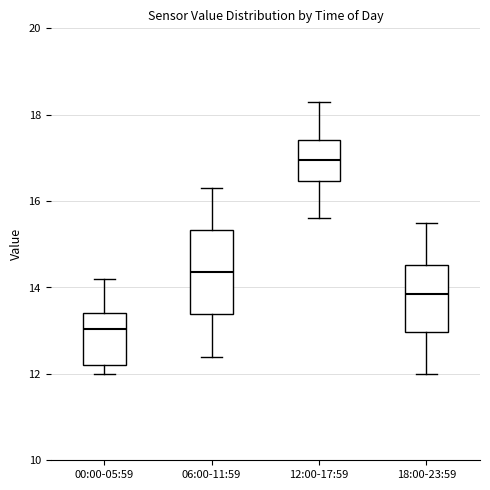

Reading left to right, read every box against the y-axis: the position of its median line, the range the box covers, and the ends of its whiskers. The values are not printed on the chart, so give them approximately, as read against the axis.

00:00-05:59: median 13.0, box 12.2 to 13.4, whiskers 12.0 to 14.2
06:00-11:59: median 14.4, box 13.4 to 15.4, whiskers 12.4 to 16.4
12:00-17:59: median 17.0, box 16.4 to 17.4, whiskers 15.6 to 18.4
18:00-23:59: median 13.8, box 13.0 to 14.6, whiskers 12.0 to 15.6